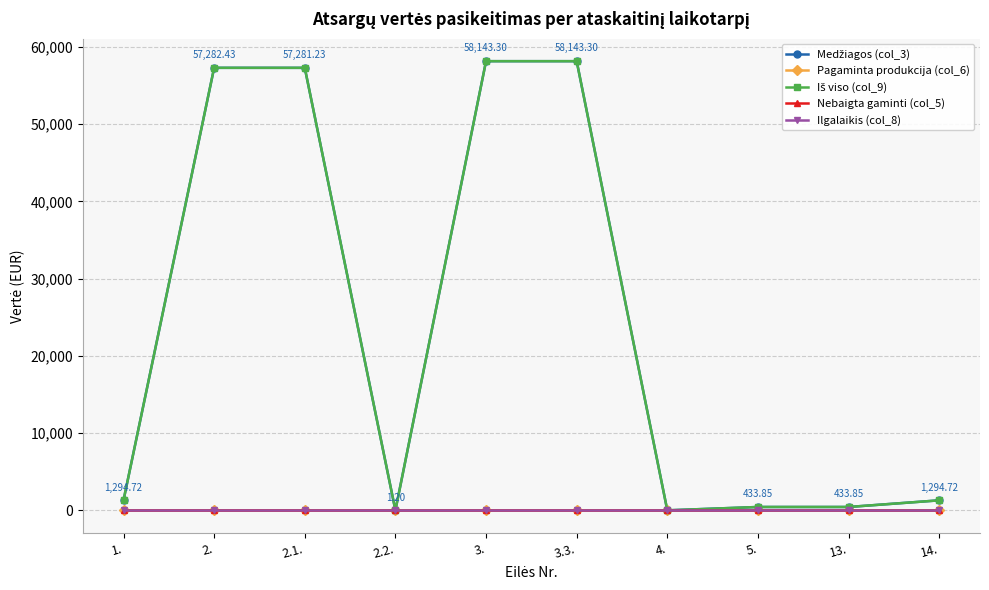

Is this an area chart (filled region under the line)?

No